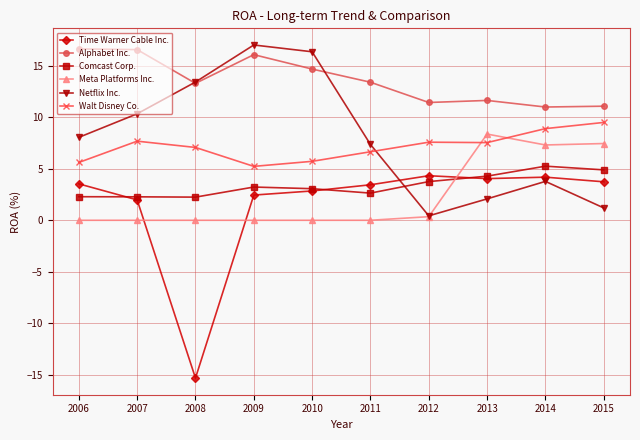

Where is the first local minimum for Time Warner Cable Inc.?

2008